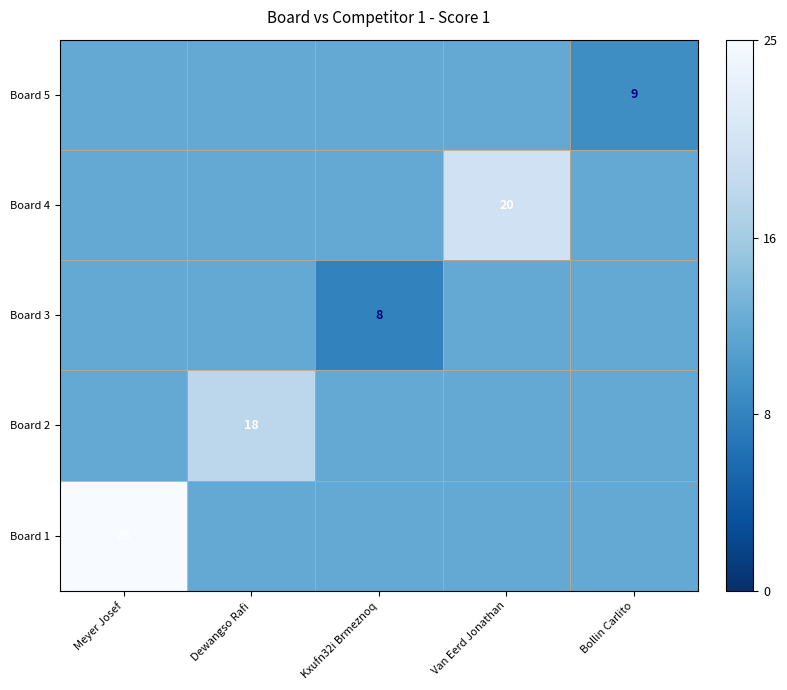

The Board 2 series shows 18 at Dewangso Rafi. True or false?

True